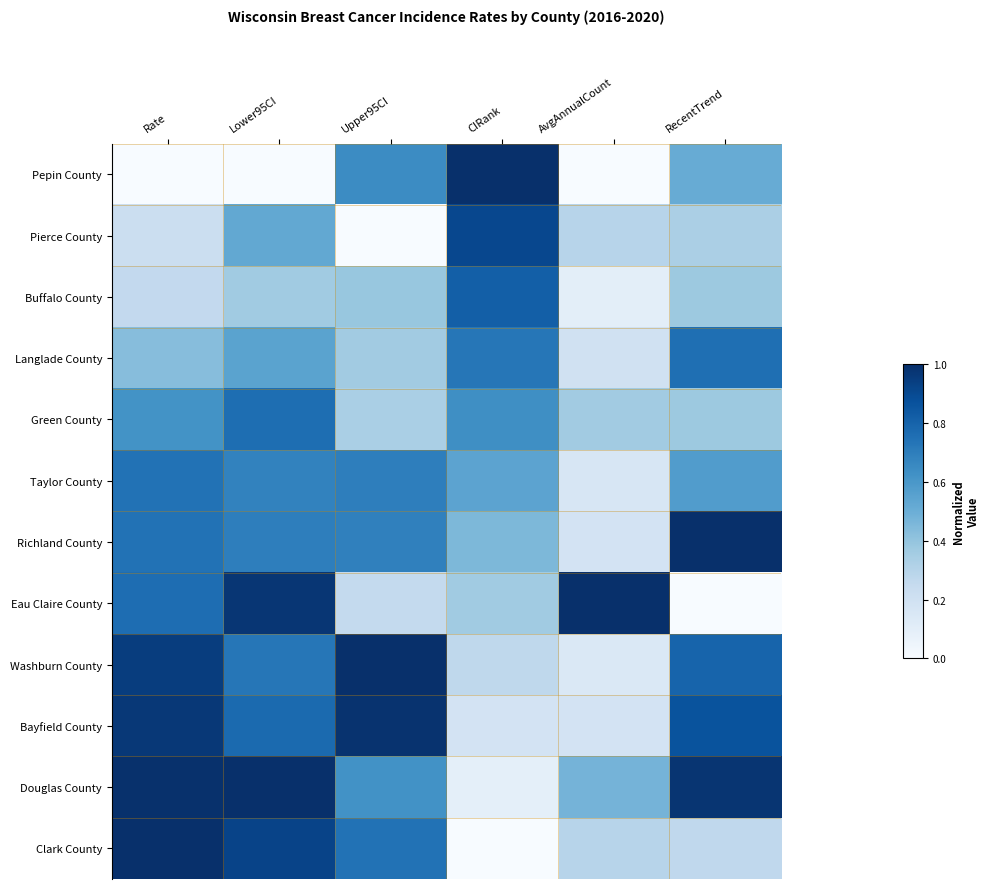

What is the total value across all series at RecentTrend?

6.8